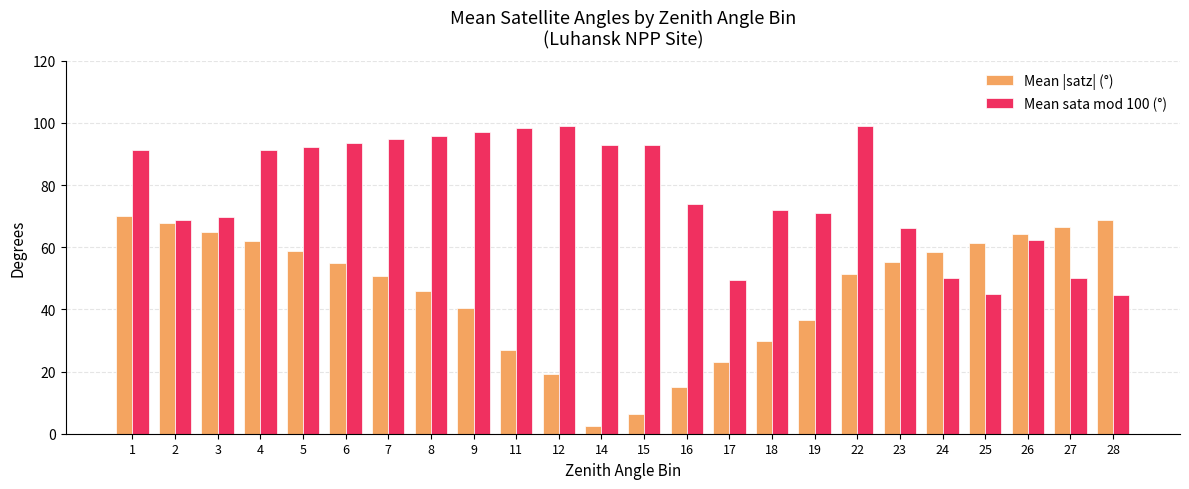

True or false: Mean |satz| (°) has a value of 8.2 at 18.

False